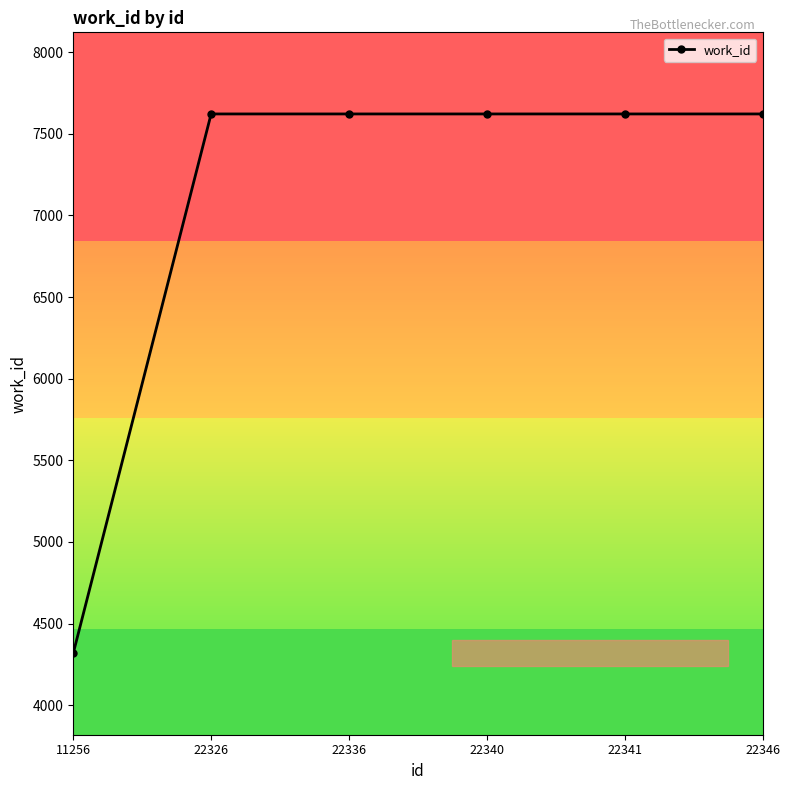

True or false: the data has more than 2 interior local peaks.

False